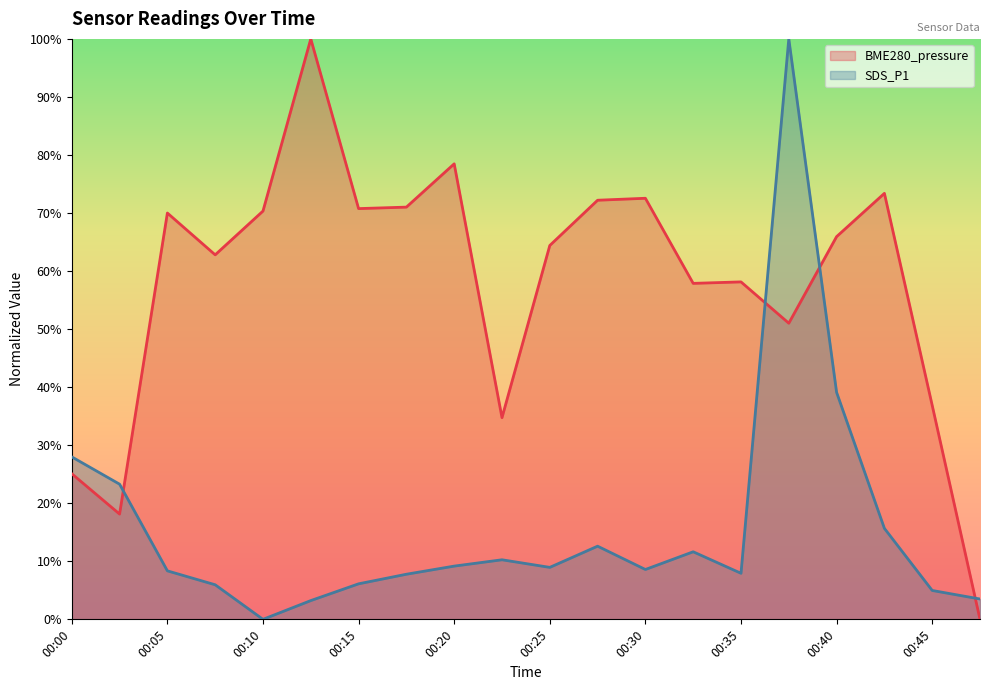

How many positive values does the SDS_P1 series have?

19